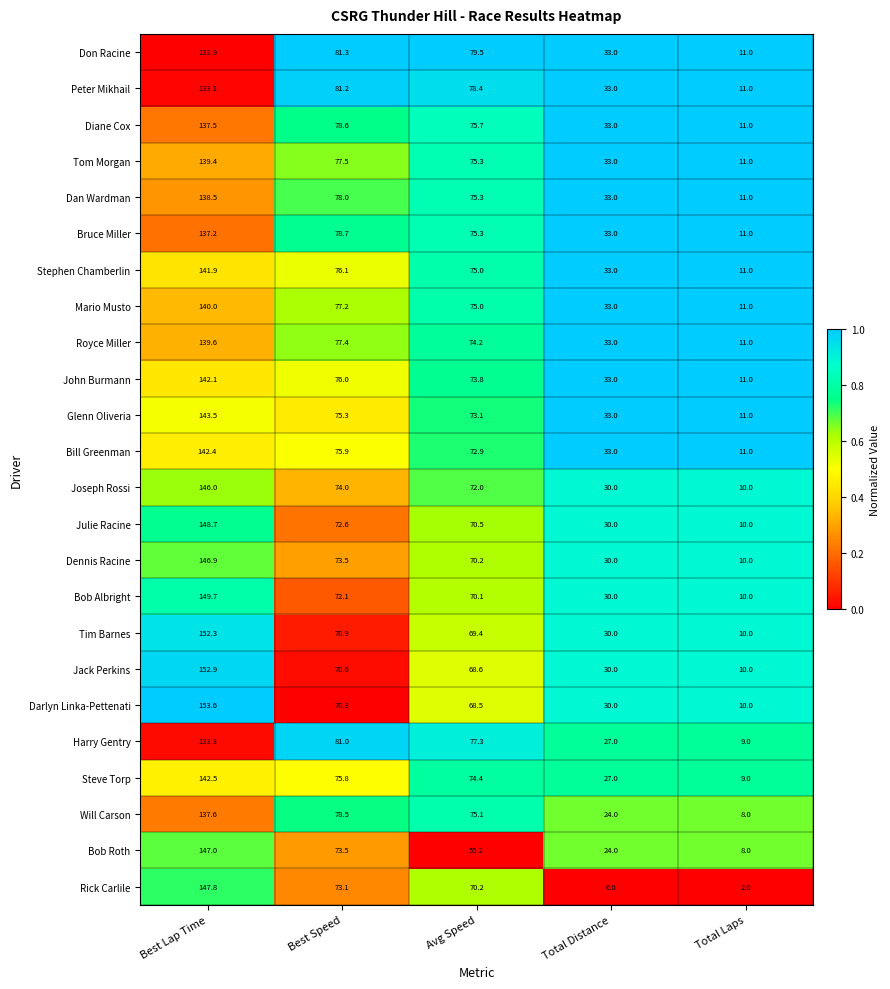

Which series has the largest range (max minus min)?

Rick Carlile